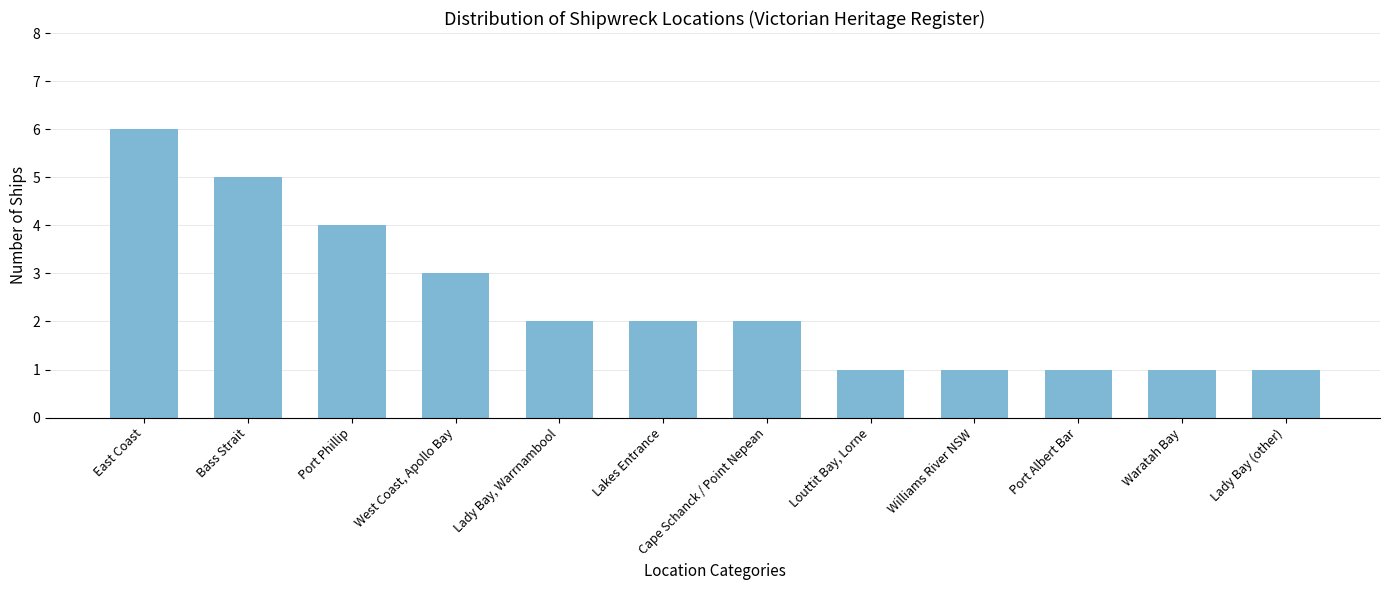

How many distinct data groups are displayed?

1